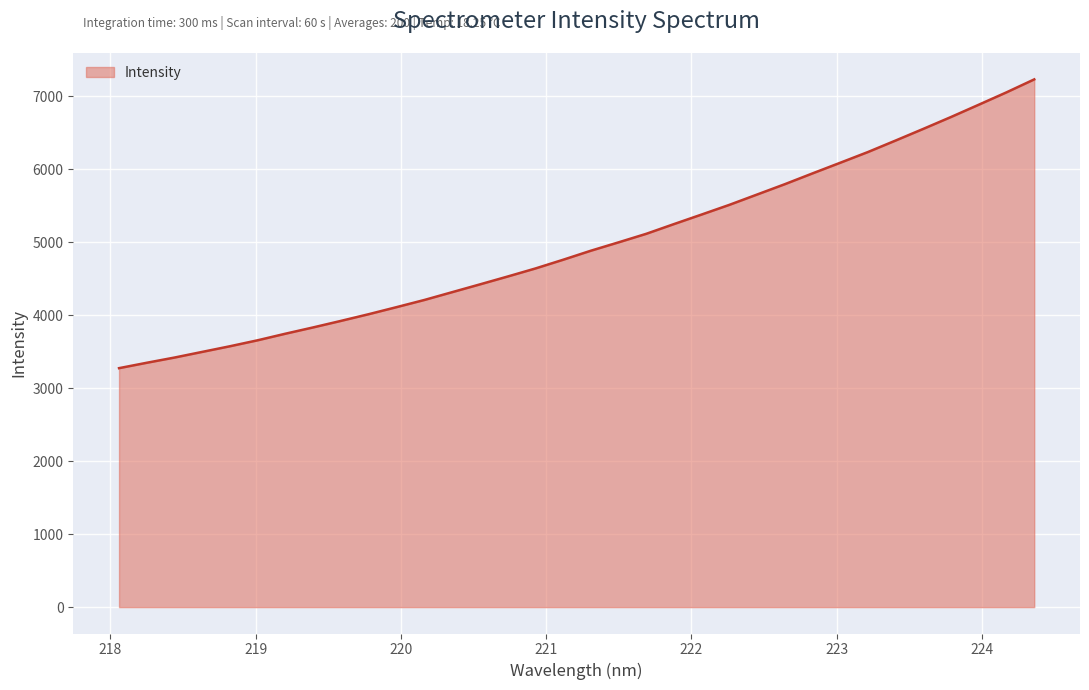

What is the greatest value displayed?

7230.4